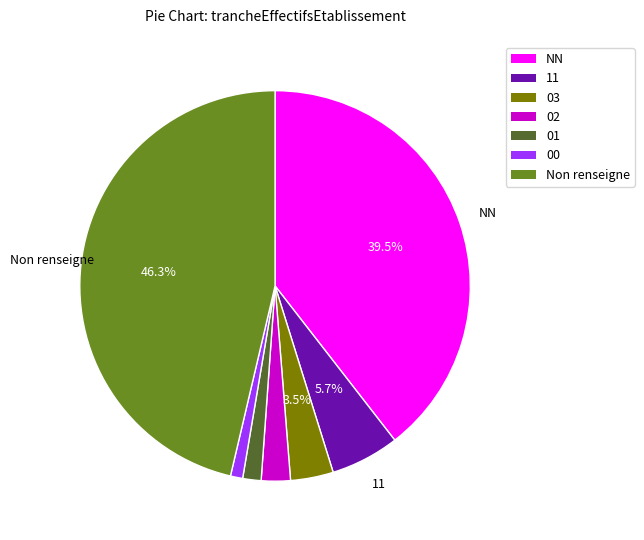

Is there a majority slice in this chart?

No